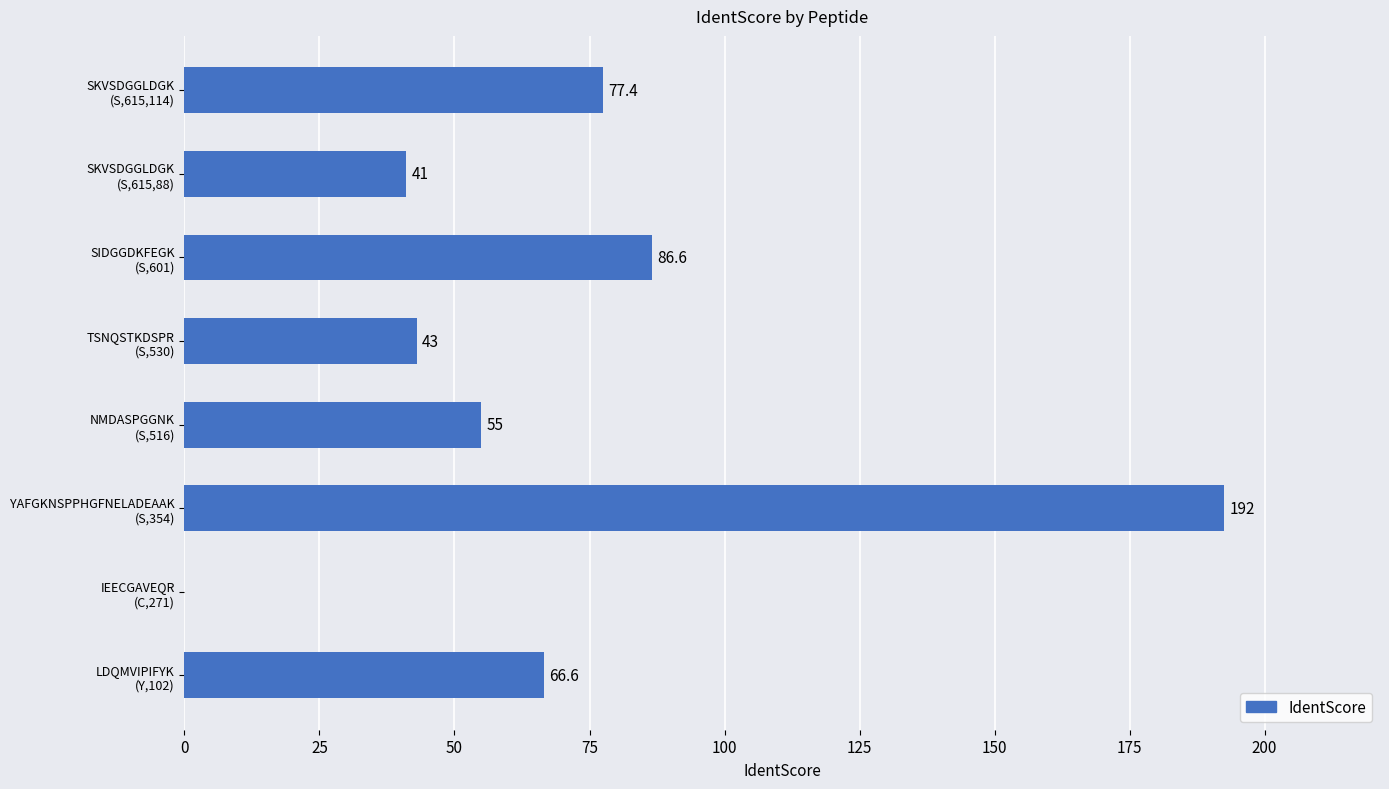

What is the maximum value shown in the chart?

192.5